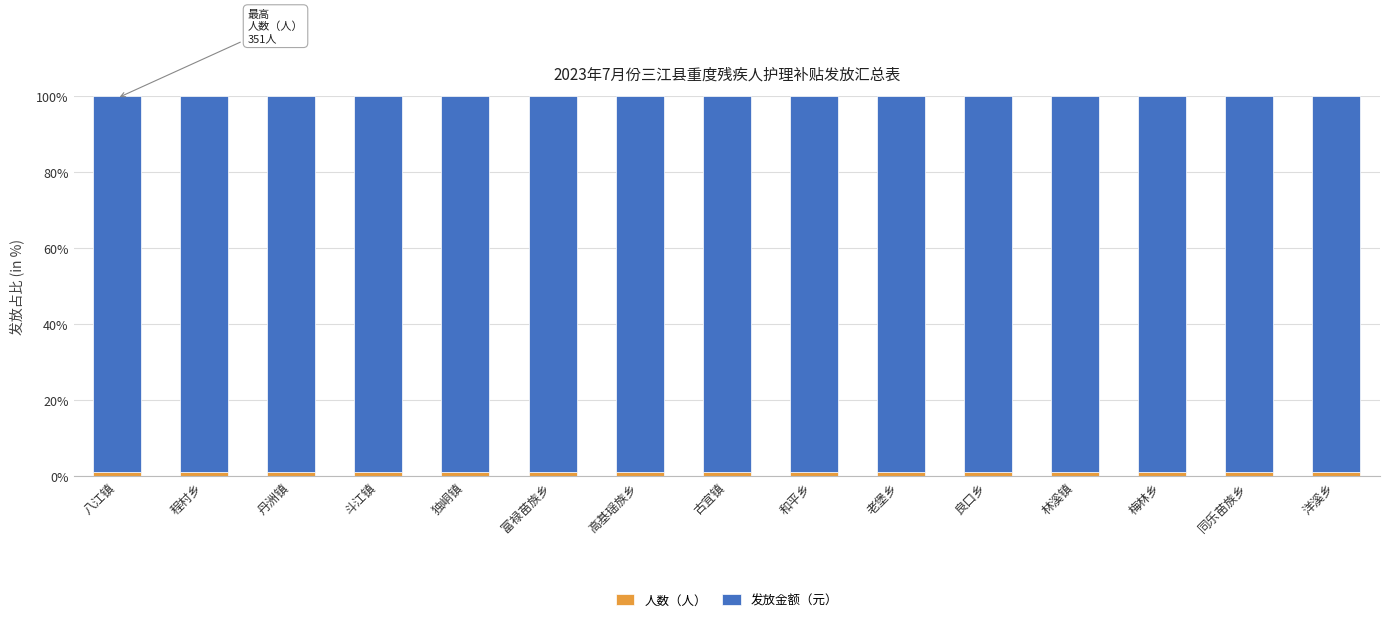

What is the average value of the 人数（人） series?

1.2